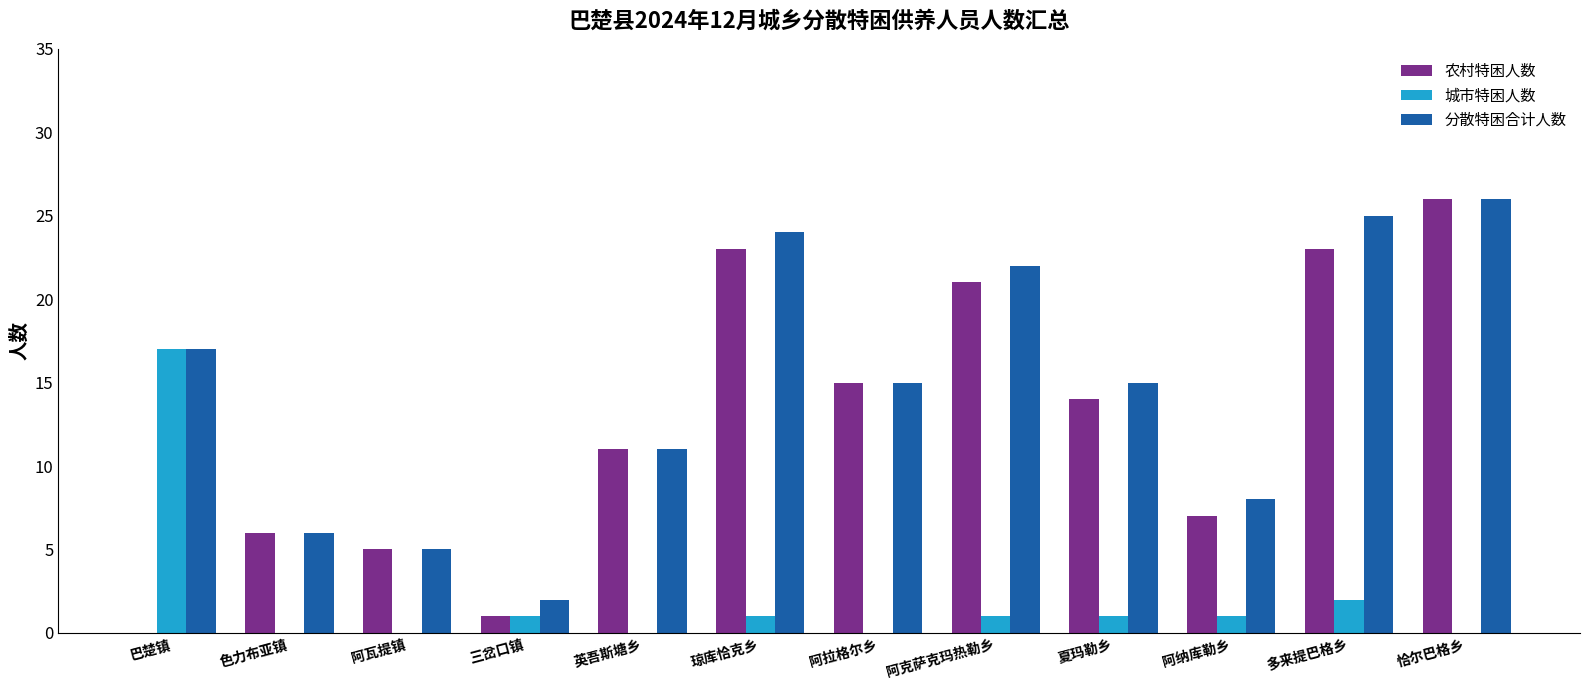

Reading right to left, transcribe all the data shown in this chart.

农村特困人数: 26	23	7	14	21	15	23	11	1	5	6	0
城市特困人数: 0	2	1	1	1	0	1	0	1	0	0	17
分散特困合计人数: 26	25	8	15	22	15	24	11	2	5	6	17